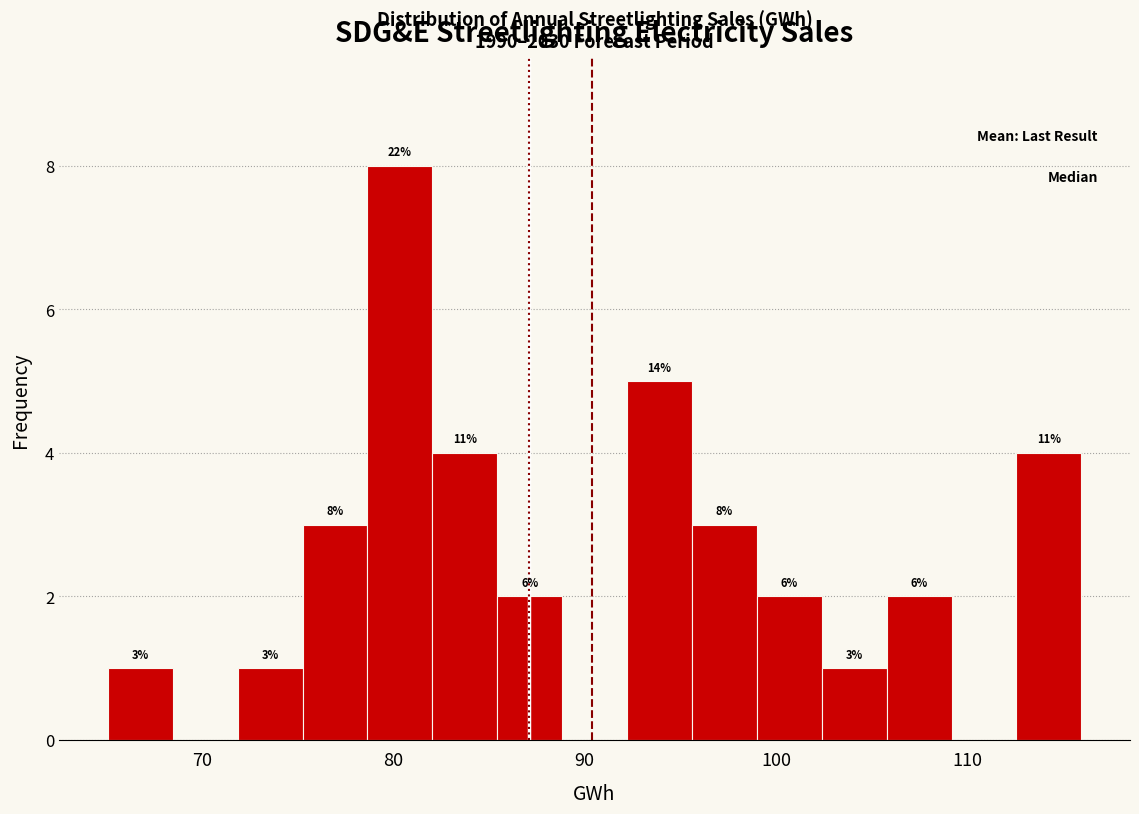

Around what value on the x-axis is the tallest bar? Give the approximate position of its centre, as read against the axis.

80